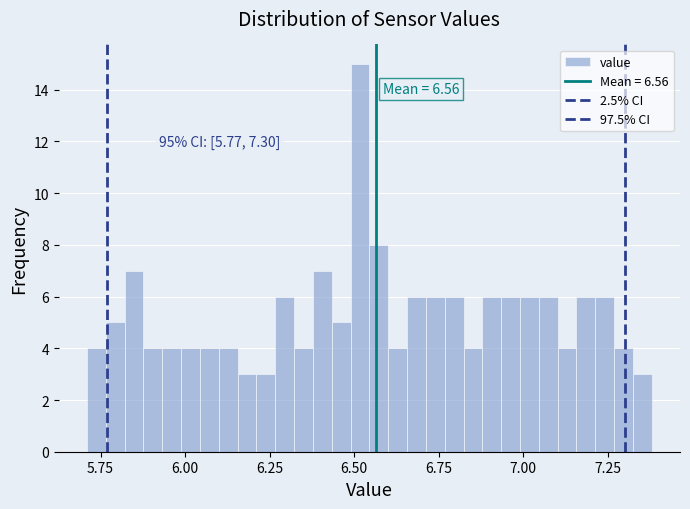

Around what value on the x-axis is the tallest bar? Give the approximate position of its centre, as read against the axis.

6.50